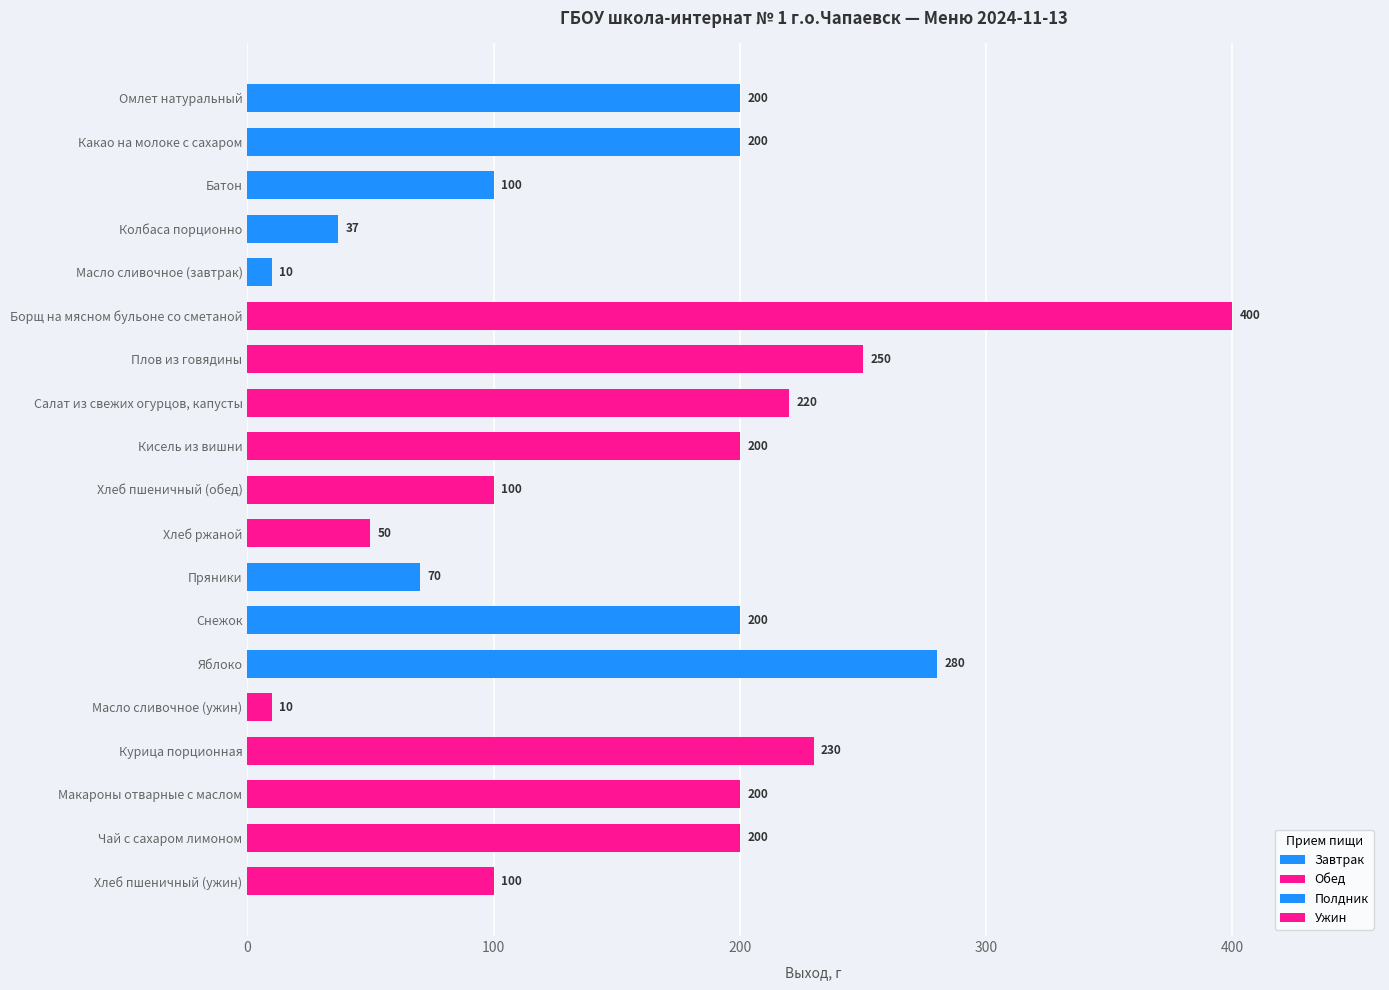

Which label corresponds to the largest value in the chart?

Борщ на мясном бульоне со сметаной